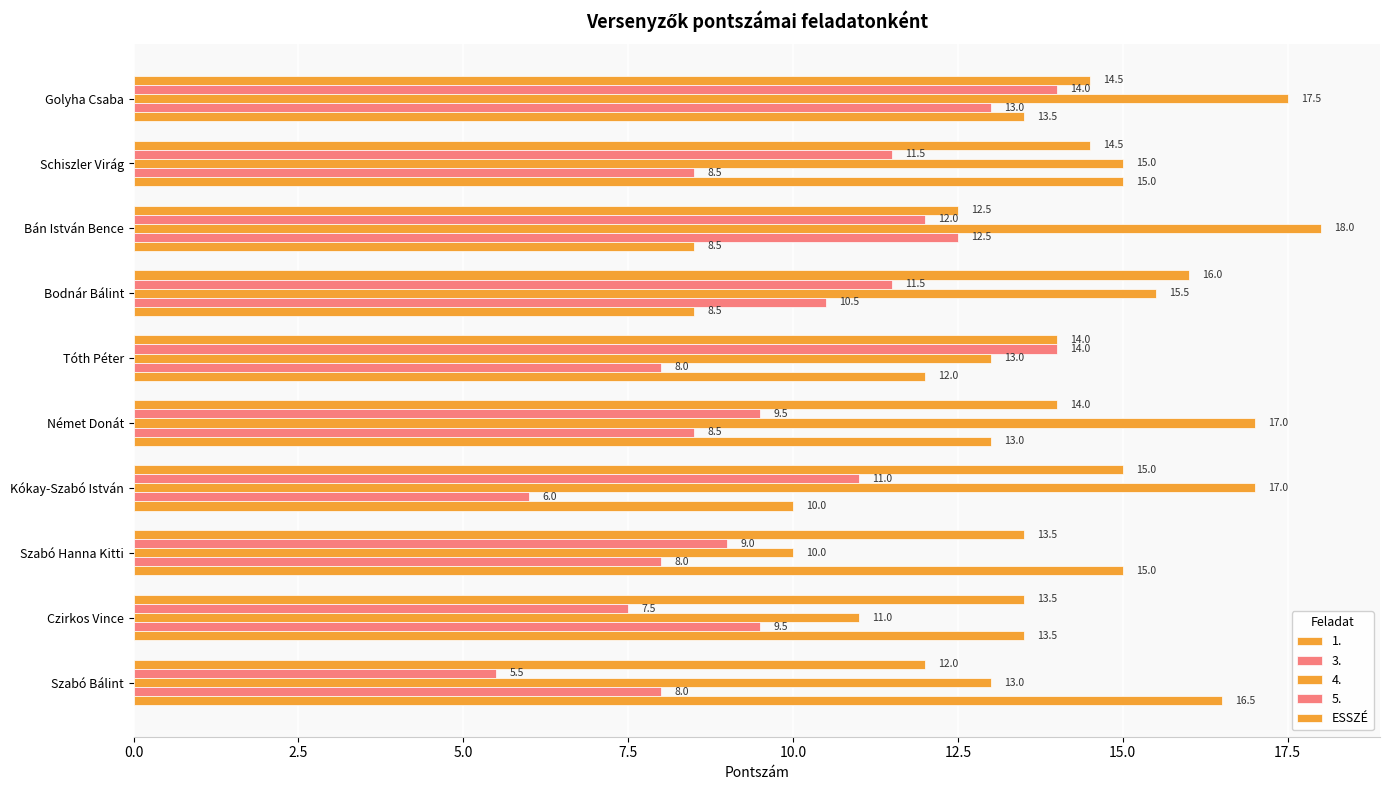

How many categories are shown in the chart?

10